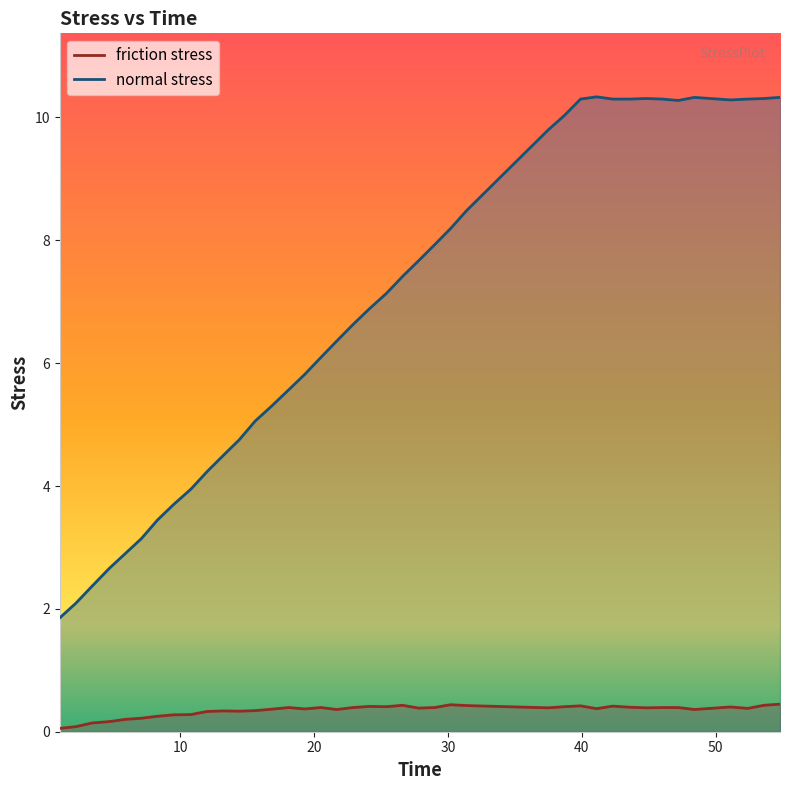

How many lines are shown in the chart?

2